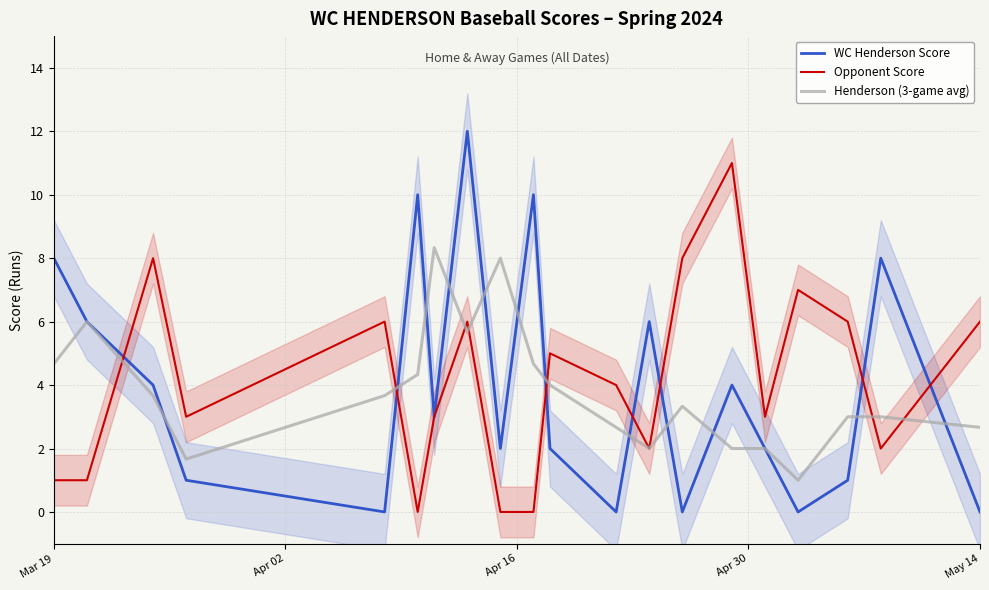

True or false: Opponent Score has a value of 1.0 at Mar 19.

True